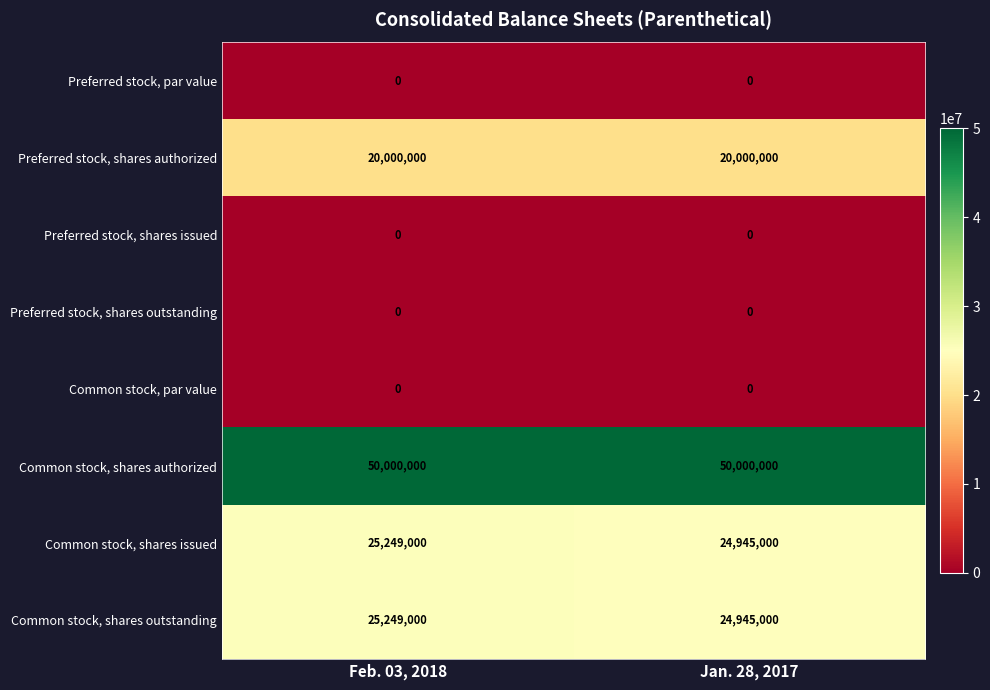

What is the total value across all series at Jan. 28, 2017?

119890000